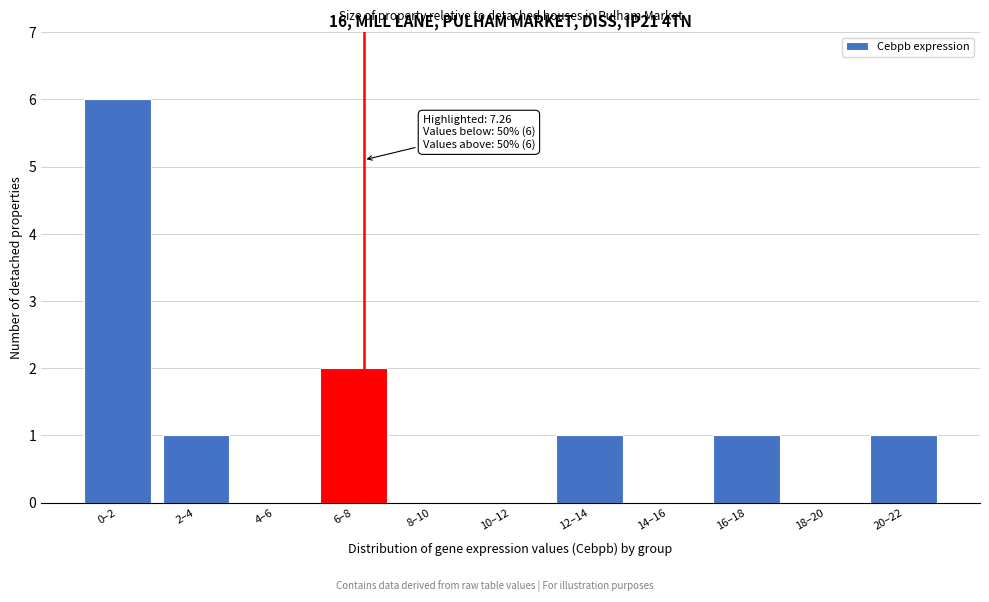

Reading left to right, list all the values displayed in this chart.

0–2=6	2–4=1	4–6=0	6–8=2	8–10=0	10–12=0	12–14=1	14–16=0	16–18=1	18–20=0	20–22=1